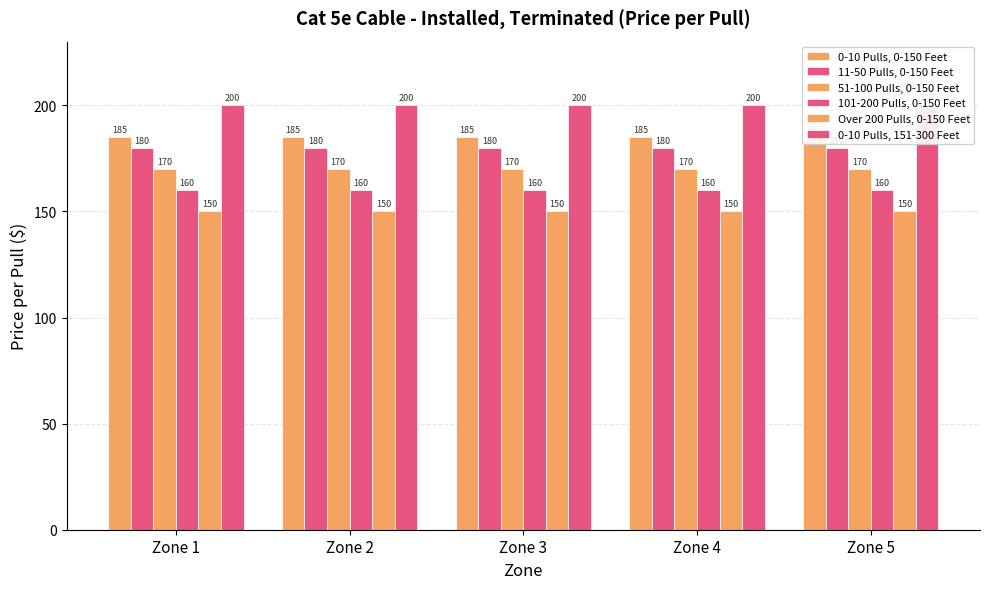

At how many categories does at least one series exceed 154?

5